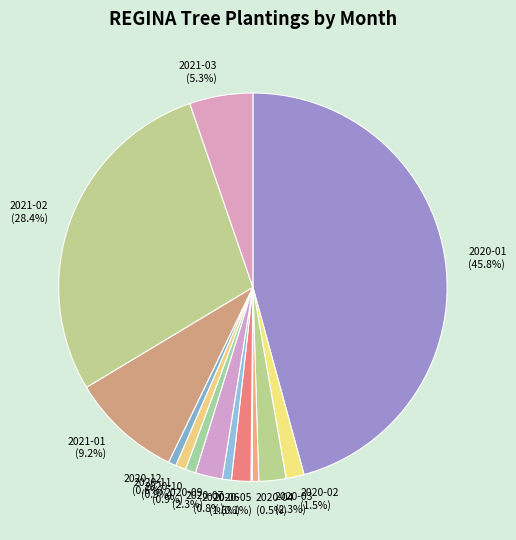

Which slice is the largest?

2020-01